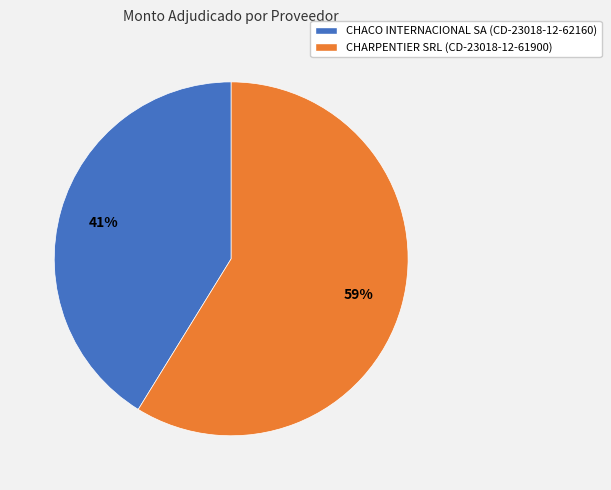

How many segments does this pie chart have?

2